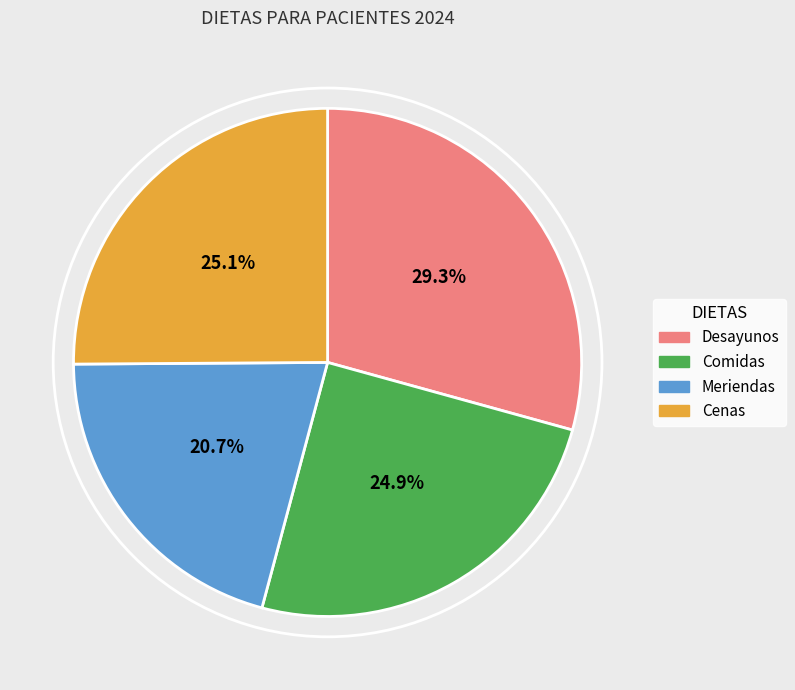

To the nearest percent, what is the combined percentage of Cenas and Meriendas?

46%